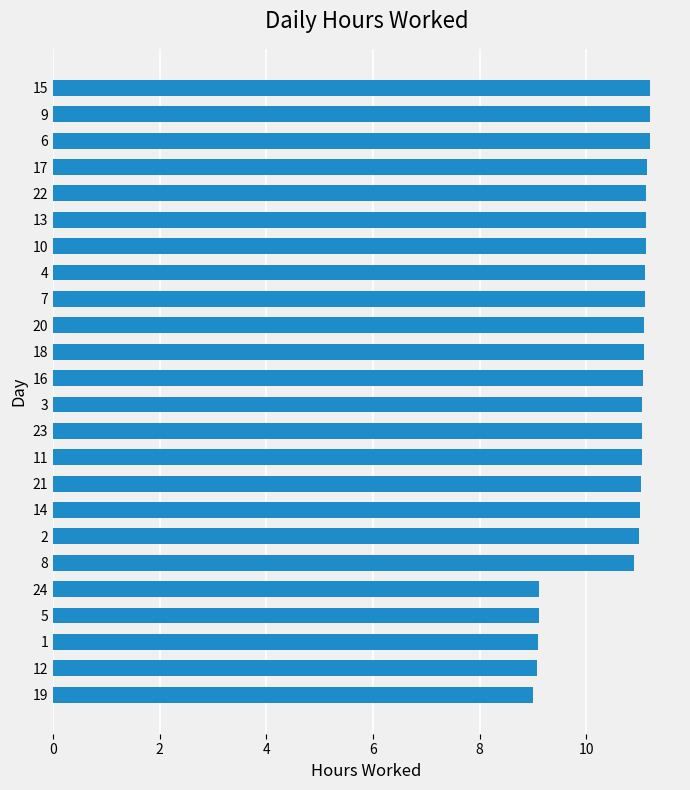

Approximately how many times larger is the value at 17 compared to 4?

1.0